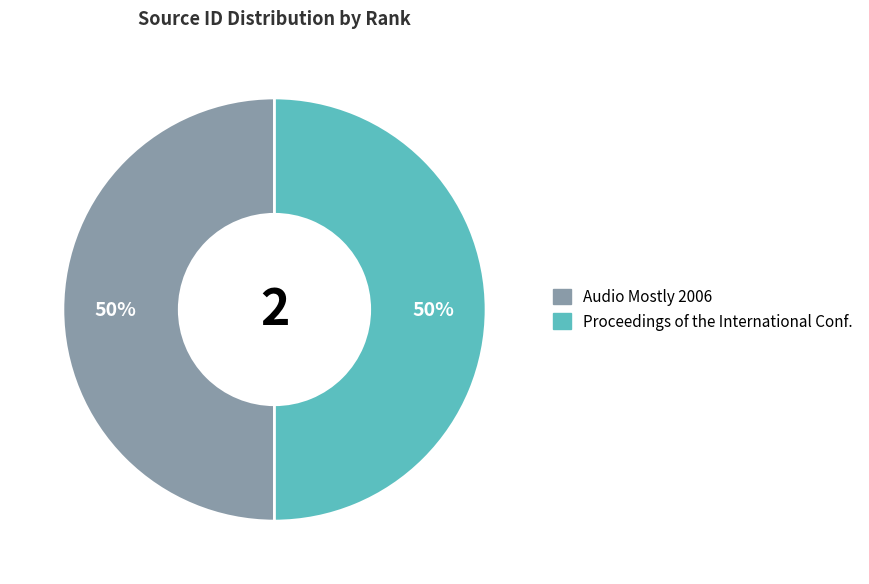

To the nearest percent, what is the average slice percentage?

50%